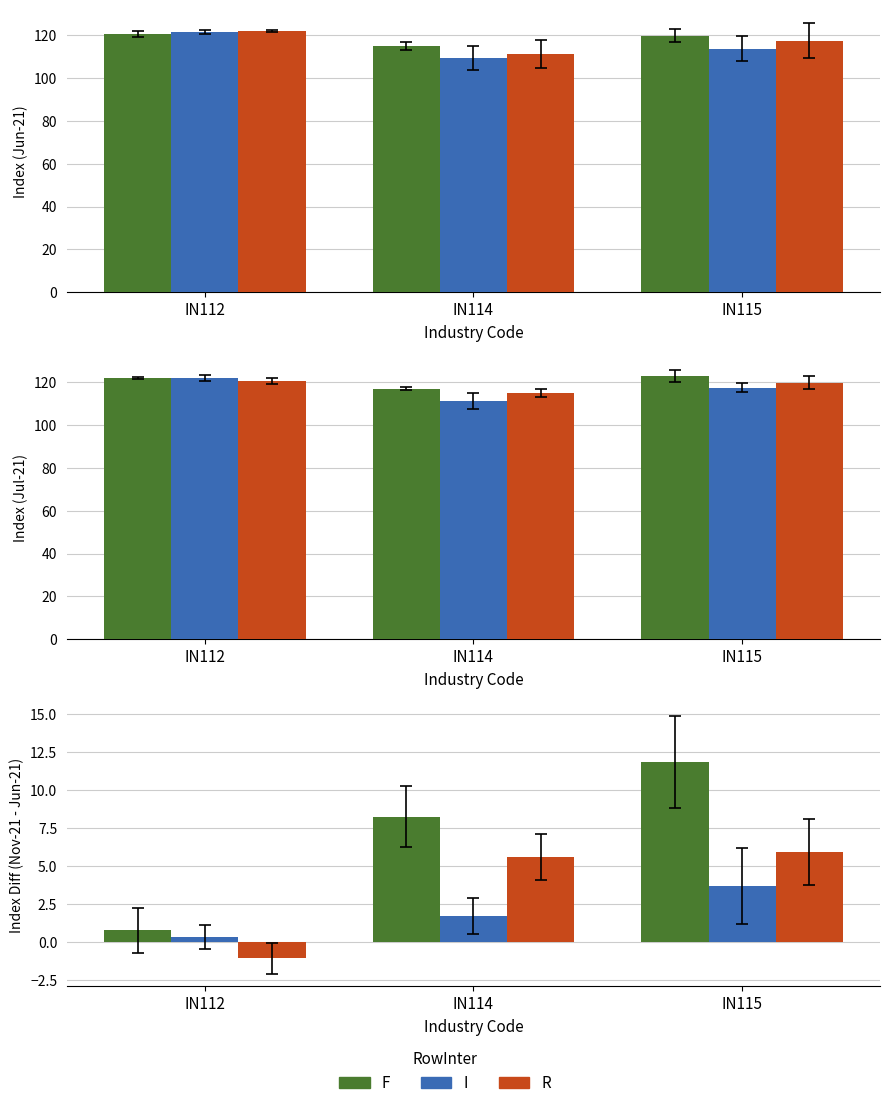

What is the value of the R bar at the 1st from the left?

-1.0